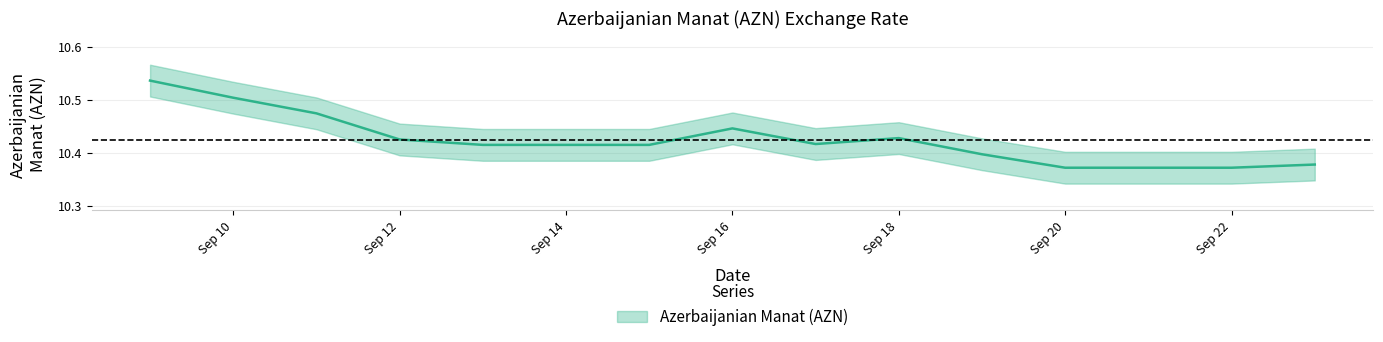

What is the value of the 3rd point from the left?

10.5